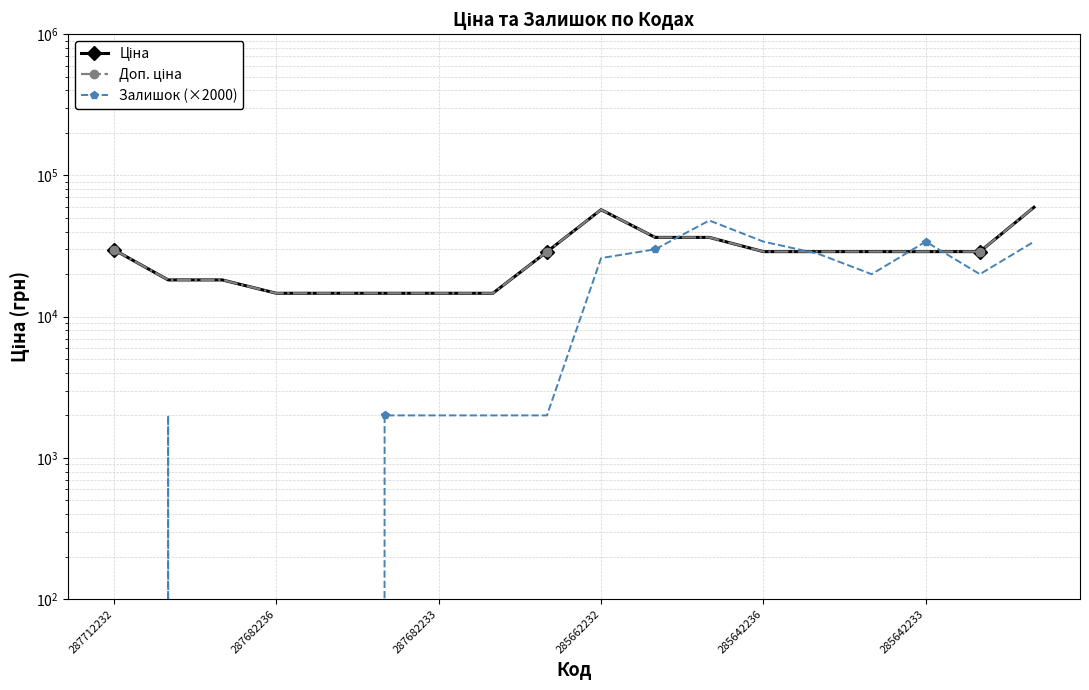

At which label does Залишок (×2000) first exceed 20000?

285662232